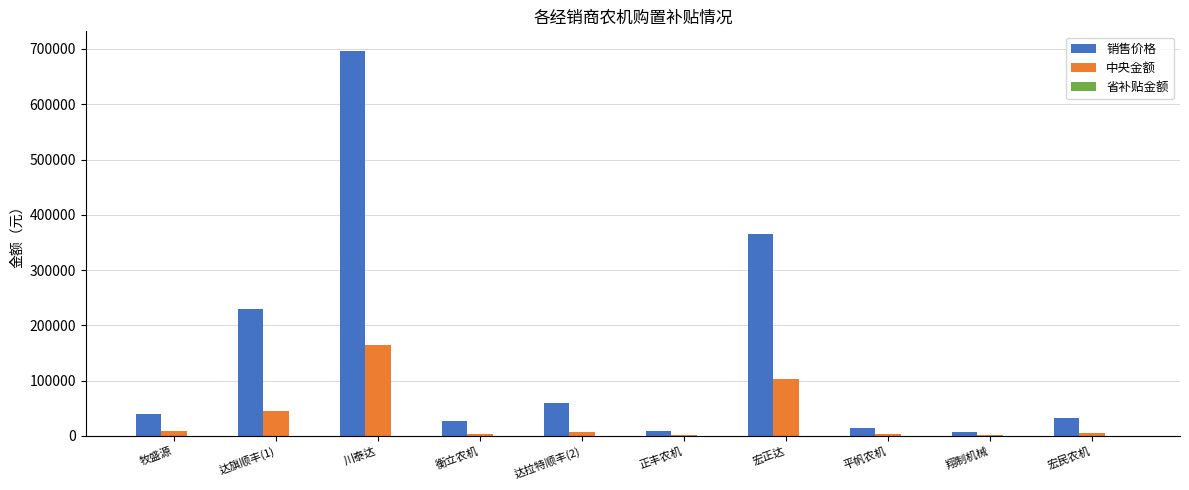

At which label does 中央金额 reach its peak?

川泰达